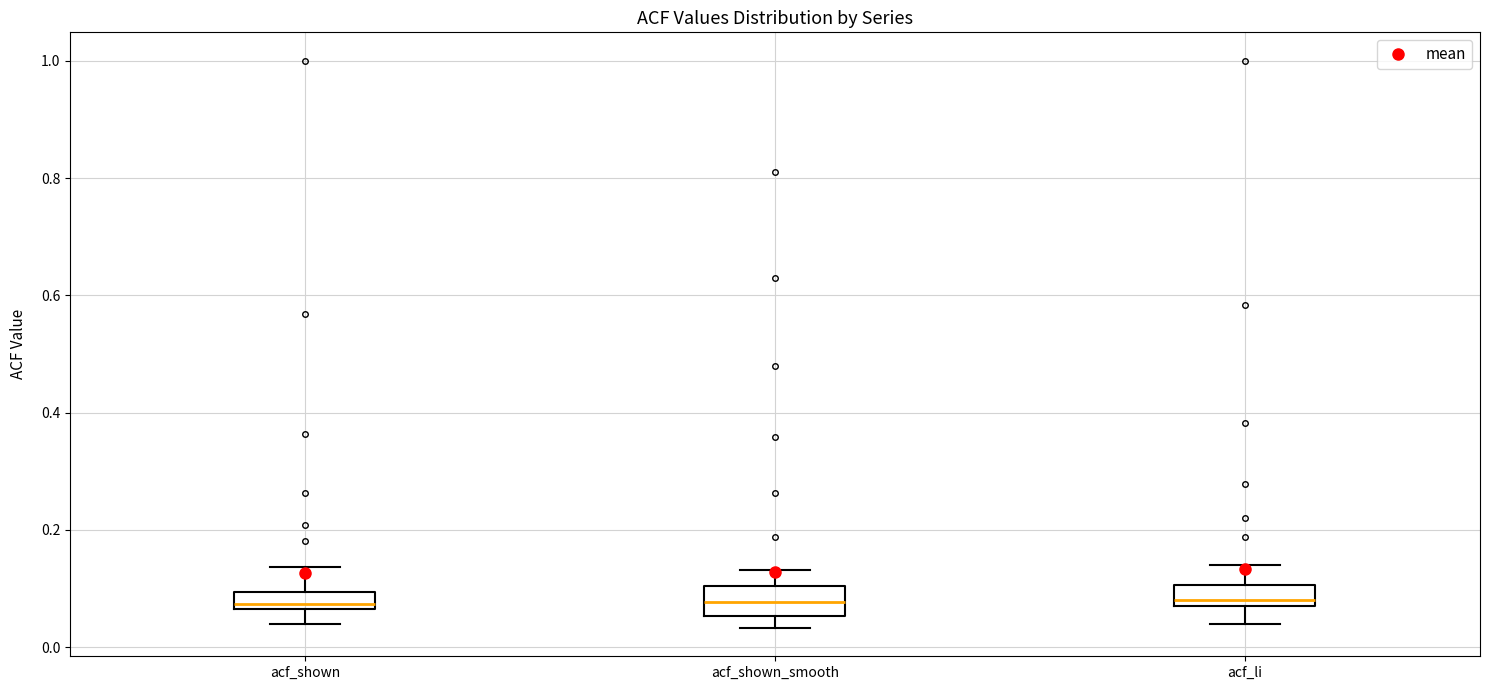

Where is the upper edge of the box for acf_shown on the y-axis? The values are not printed on the chart, so give them approximately, as read against the axis.

0.10